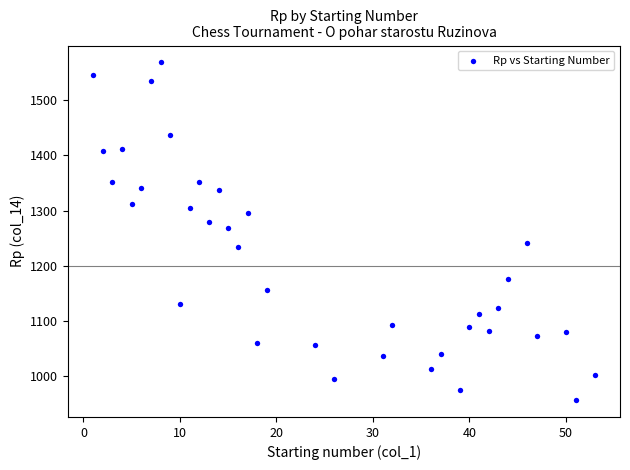

What is the range of Y values (max minus min)?

611